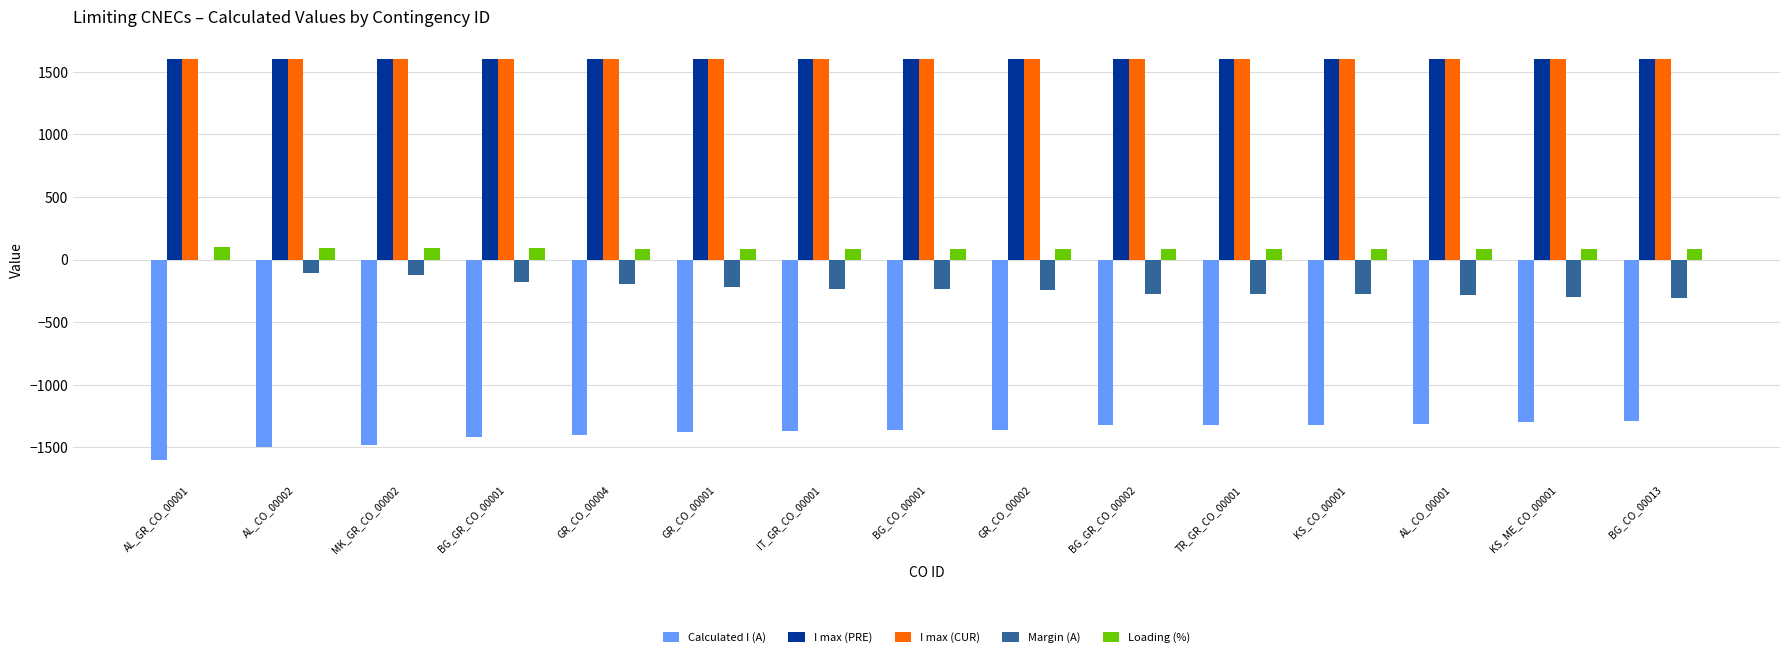

What is the highest value of the Loading (%) series?

100